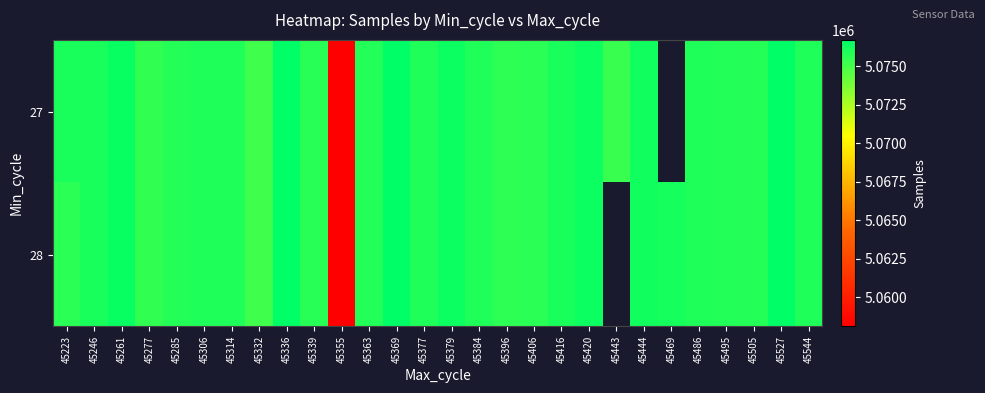

Which series changed the most between 45261 and 45416?

27